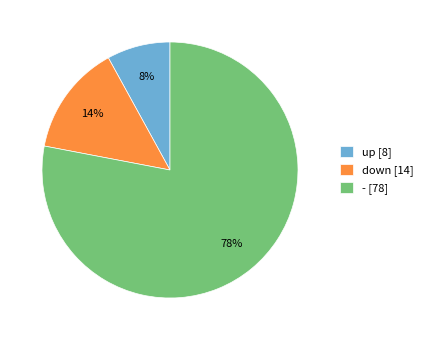

How many slices are in this pie chart?

3